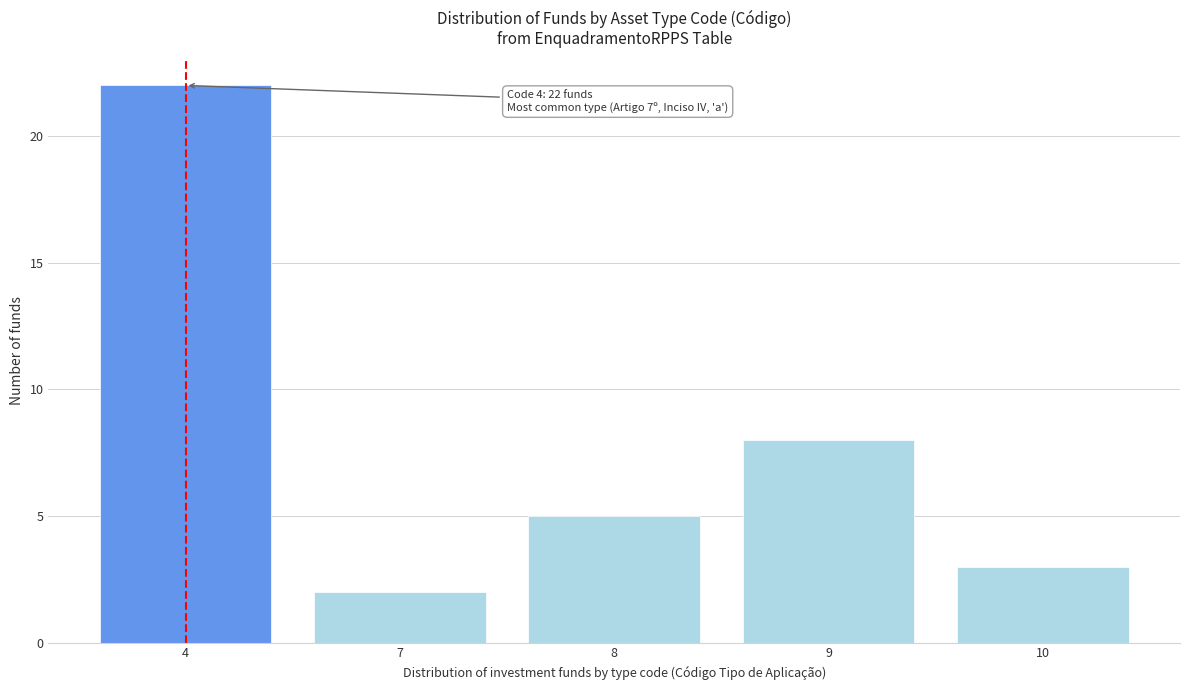

Reading left to right, transcribe all the data shown in this chart.

4=22	7=2	8=5	9=8	10=3